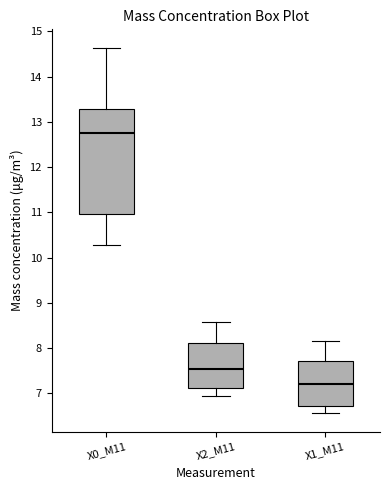

Reading left to right, read every box against the y-axis: the position of its median line, the range the box covers, and the ends of its whiskers. The values are not printed on the chart, so give them approximately, as read against the axis.

X0_M11: median 12.7, box 11.0 to 13.3, whiskers 10.3 to 14.6
X2_M11: median 7.5, box 7.1 to 8.1, whiskers 6.9 to 8.6
X1_M11: median 7.2, box 6.7 to 7.7, whiskers 6.6 to 8.2